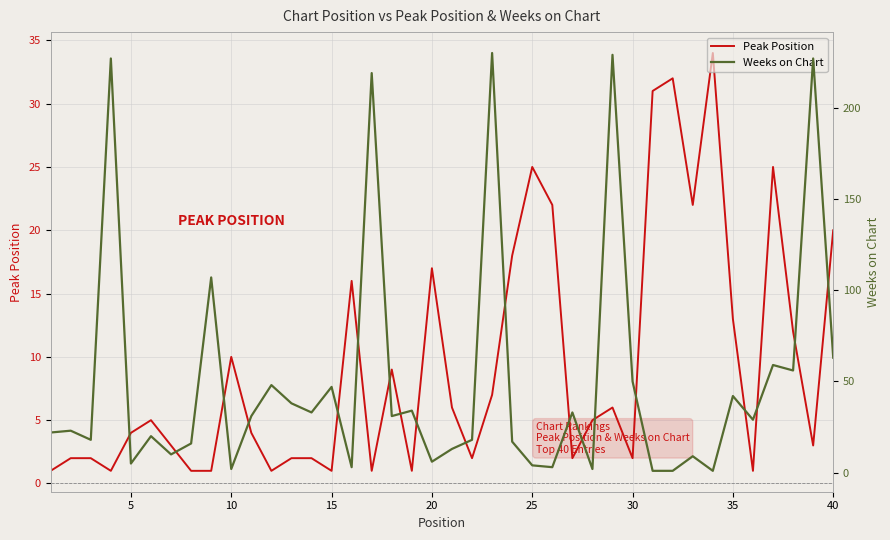

Is it true that Peak Position equals 18 at 10?

False